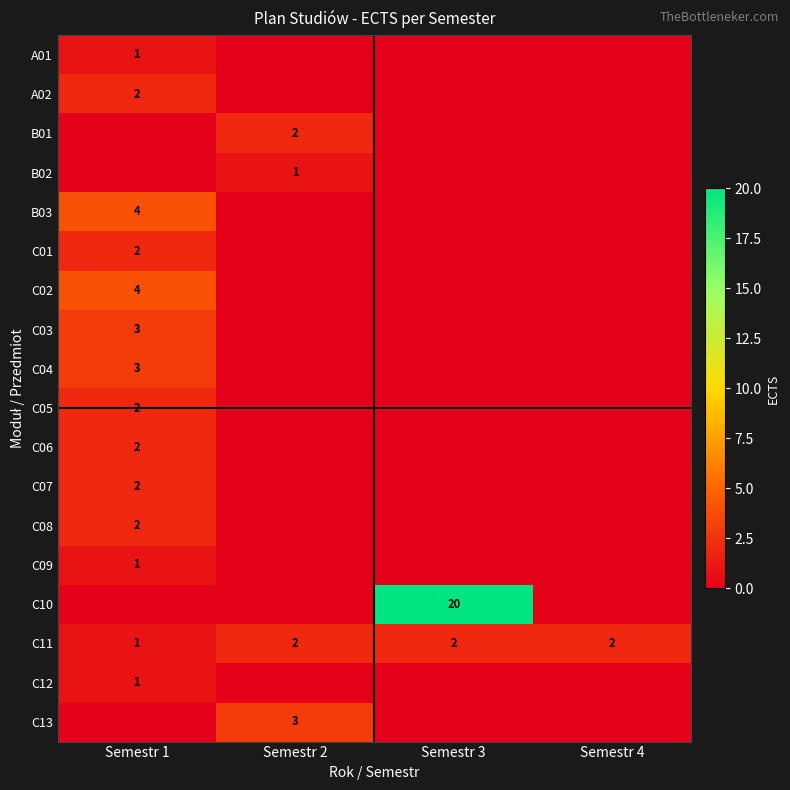

Is it true that B01 equals 2 at Semestr 2?

True